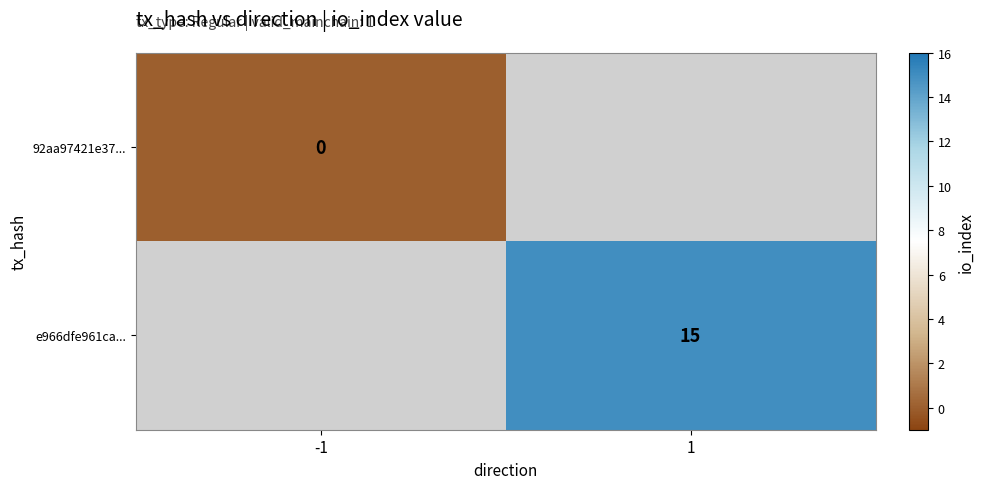

Is it true that 92aa97421e37... equals 0.0 at -1?

True